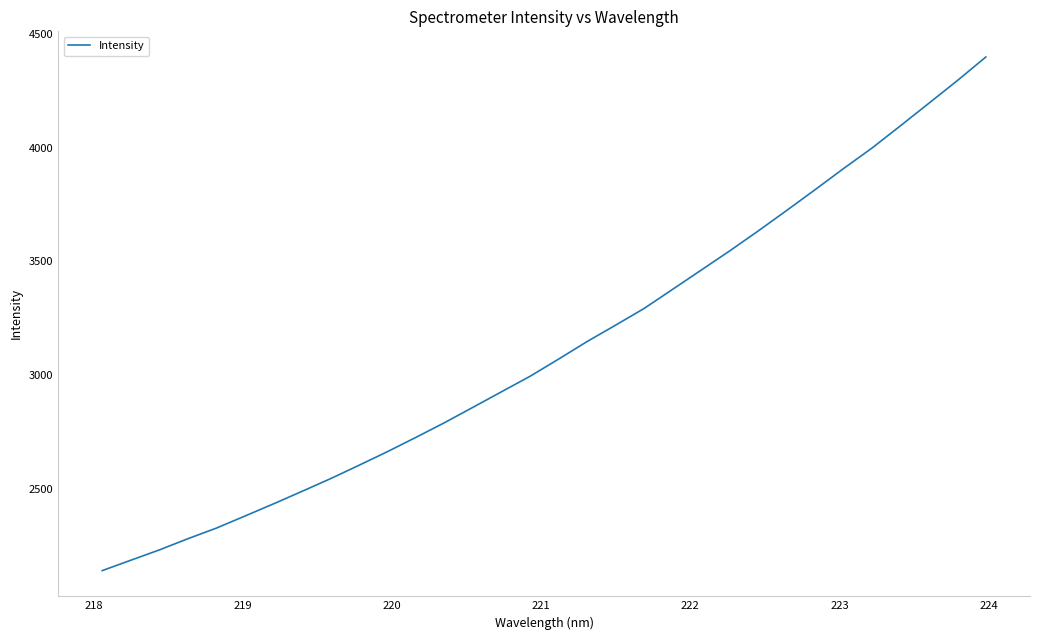

What is the maximum value shown in the chart?

4398.7